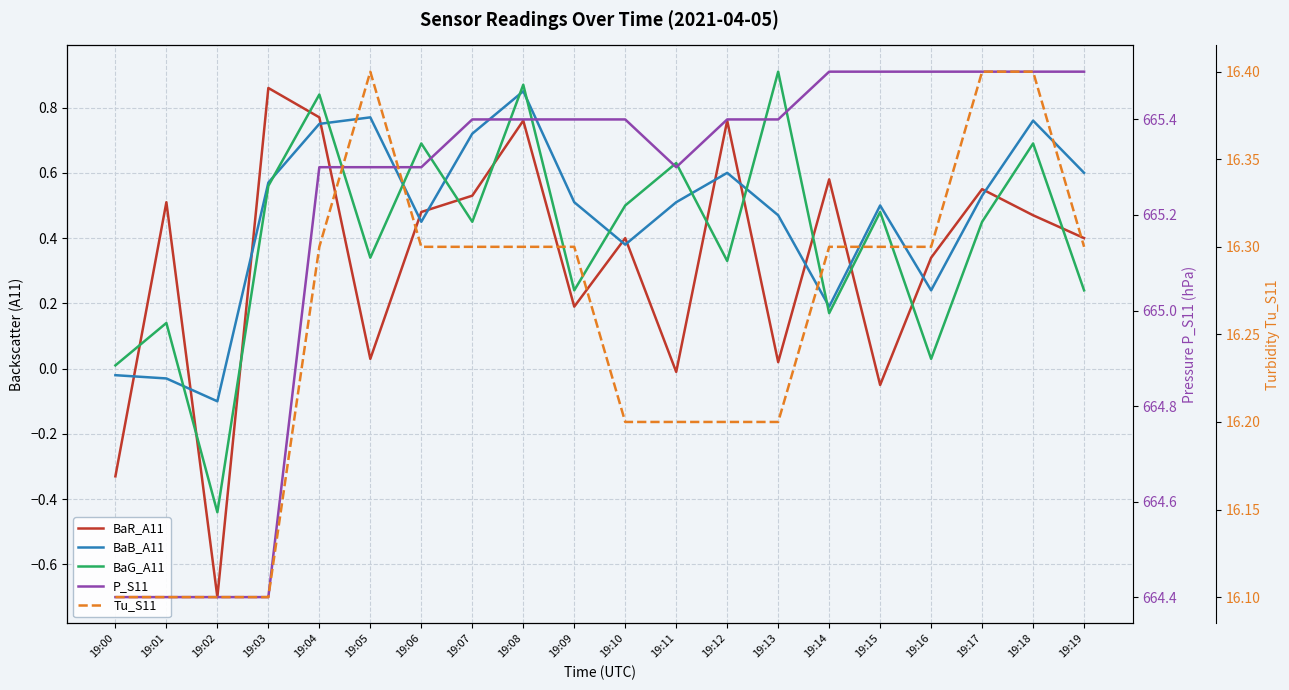

Is this an area chart (filled region under the line)?

No